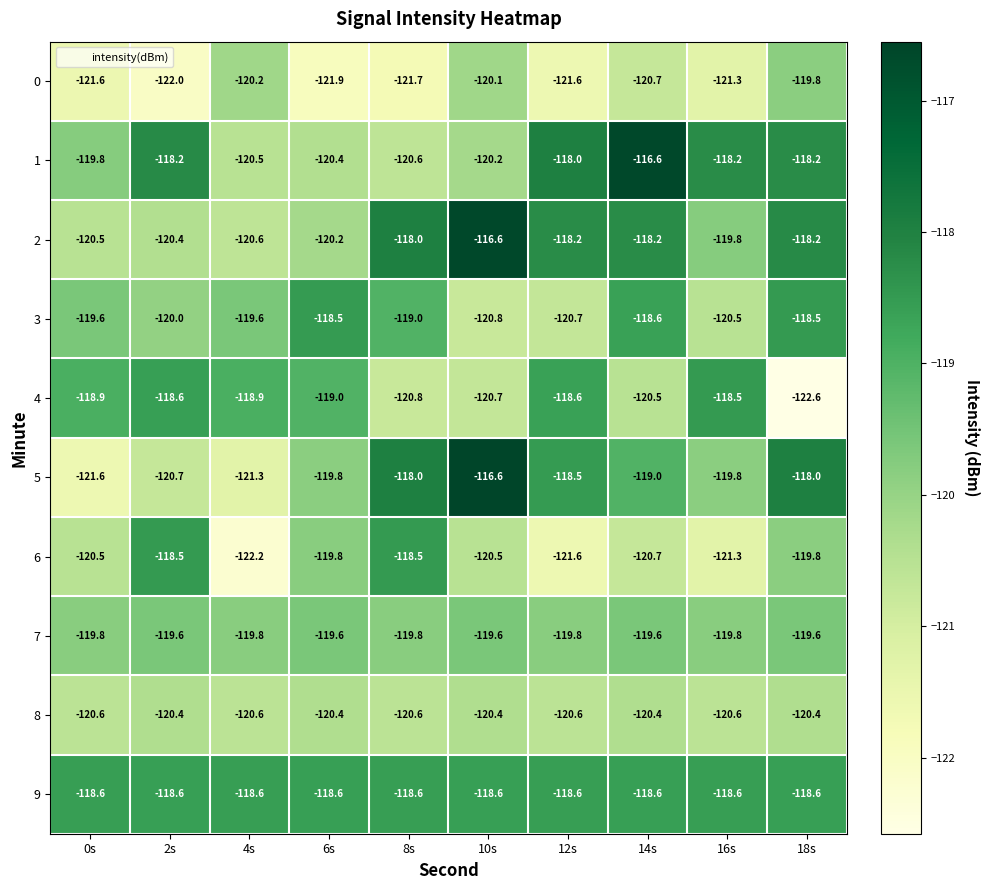

What is the sum of all 6 values?

-1203.4